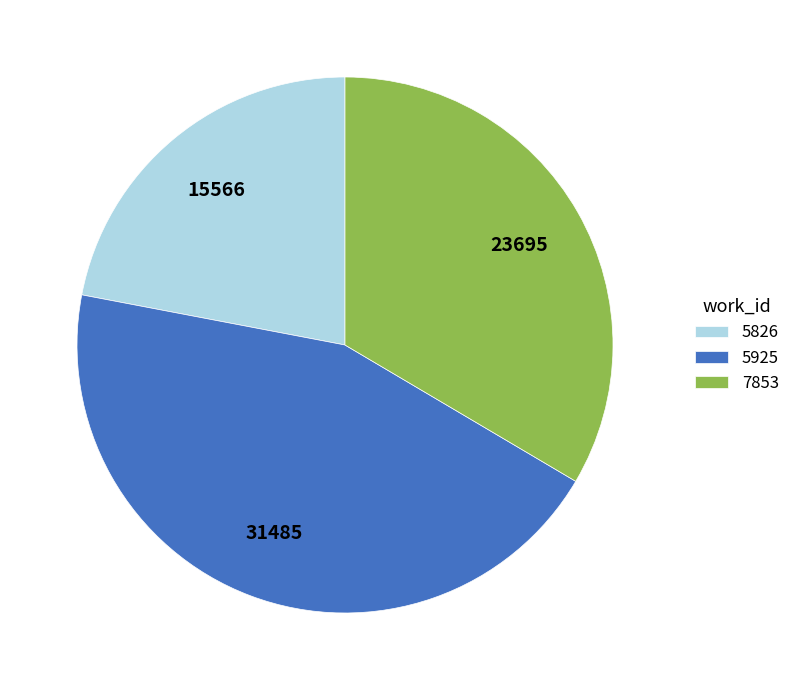

Count the number of slices in the pie.

3